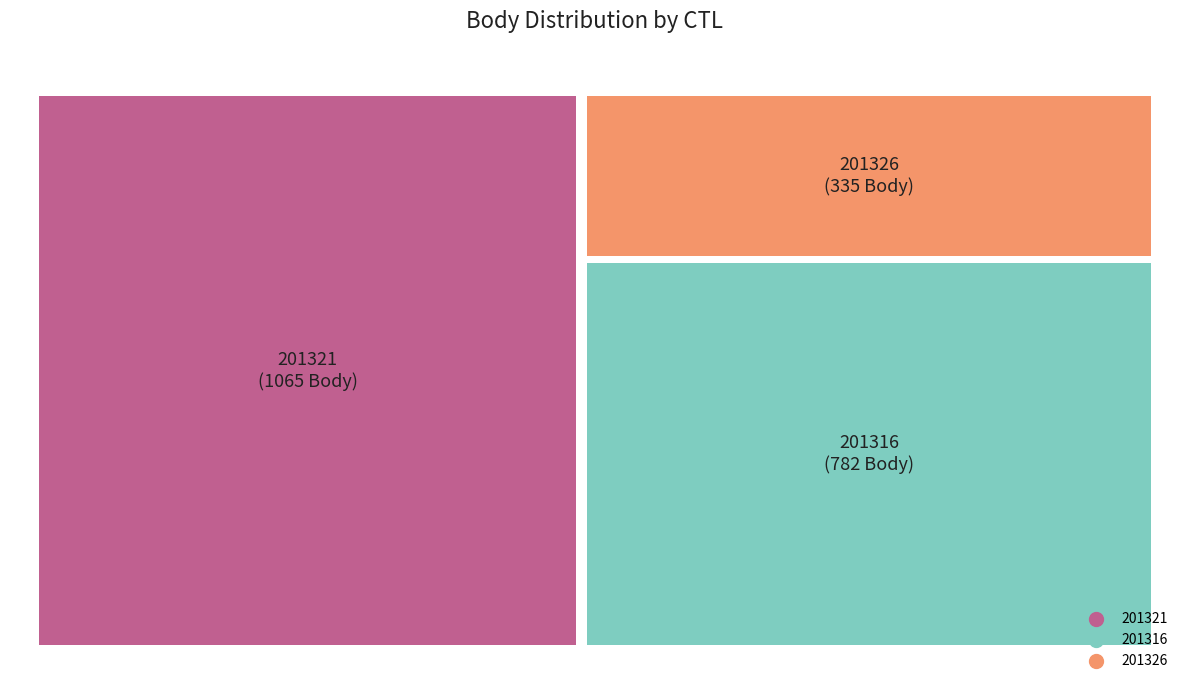

Do 201316 and 201326 together represent more than half of the pie?

Yes